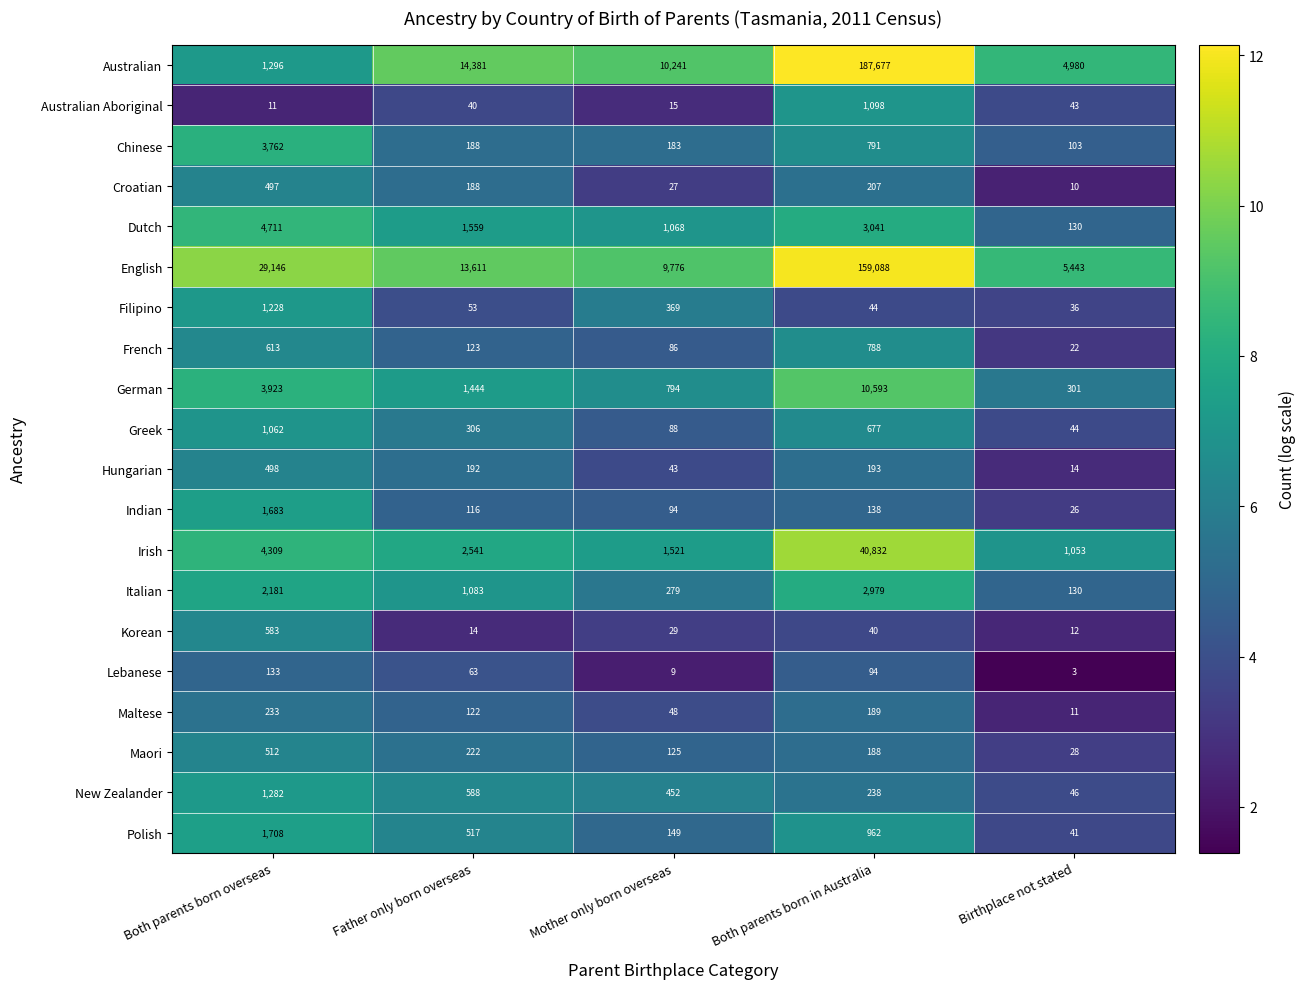

The Greek series shows 72 at Birthplace not stated. True or false?

False